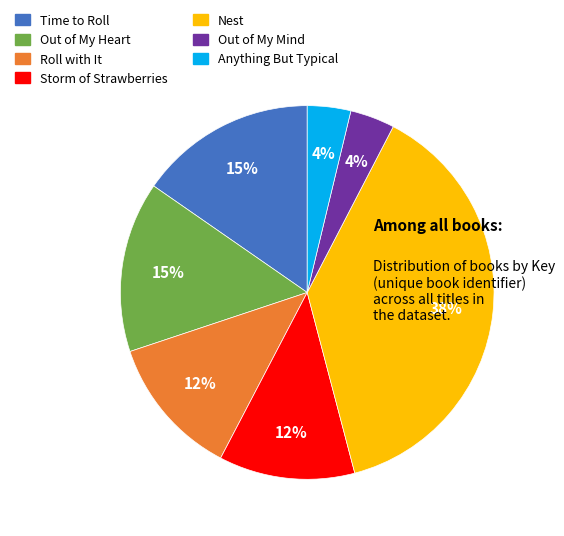

To the nearest percent, what is the difference between the Nest and Time to Roll slice percentages?

23%